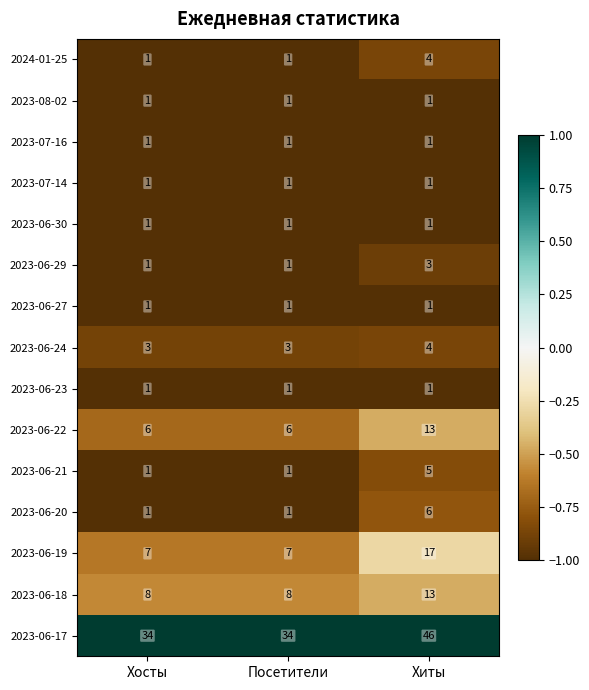

Which series has the widest spread of values?

2023-06-17